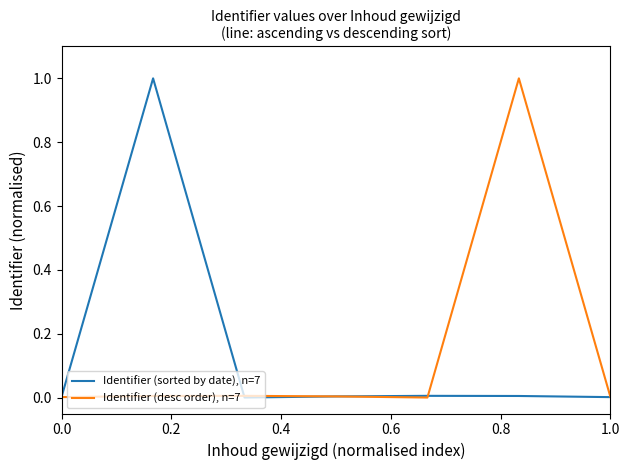

What is the maximum value shown in the chart?

1.0